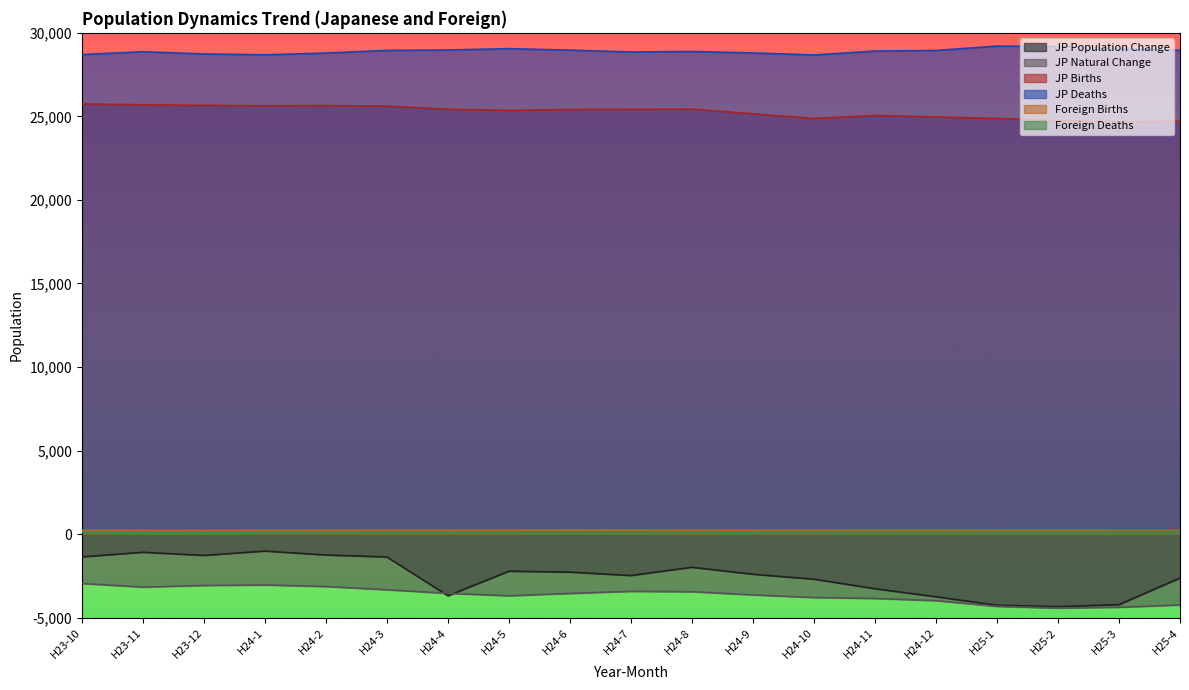

Does the chart have visible grid lines?

No